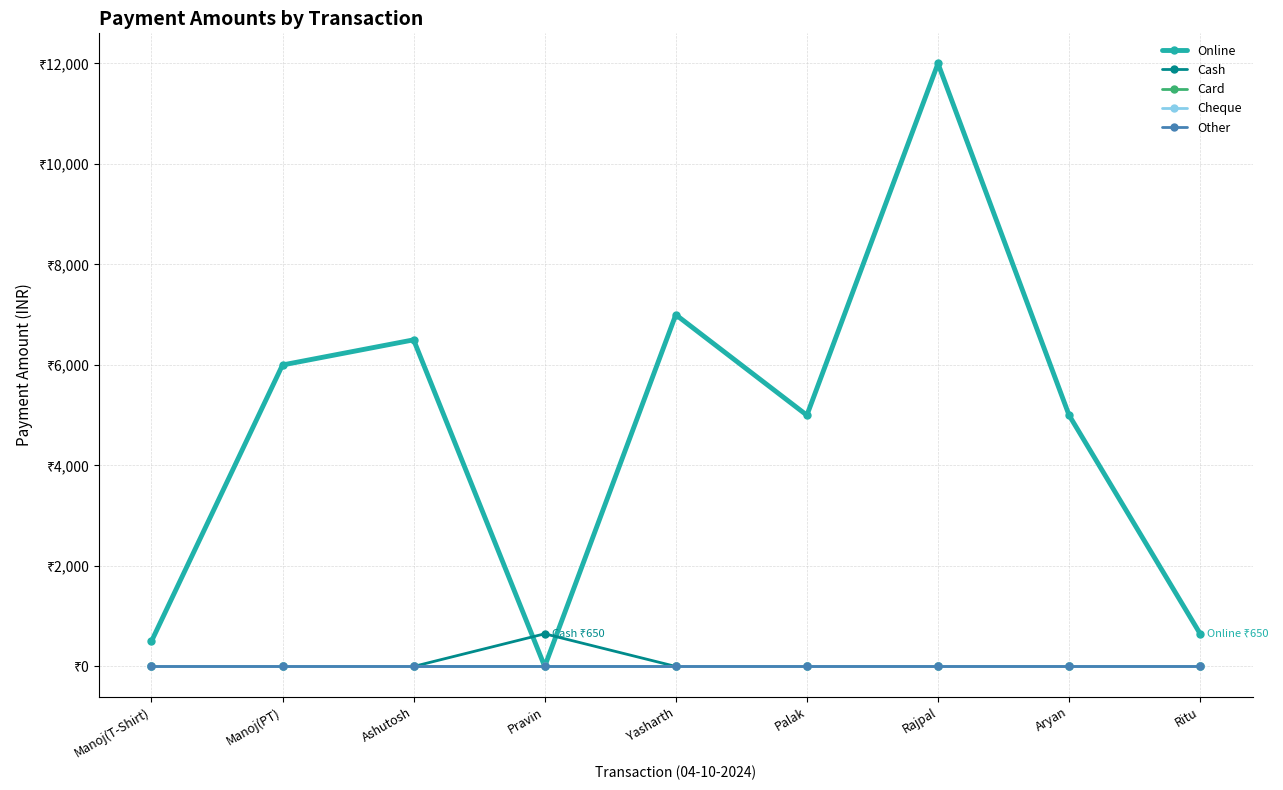

What is the total value across all series at Ashutosh?

6500